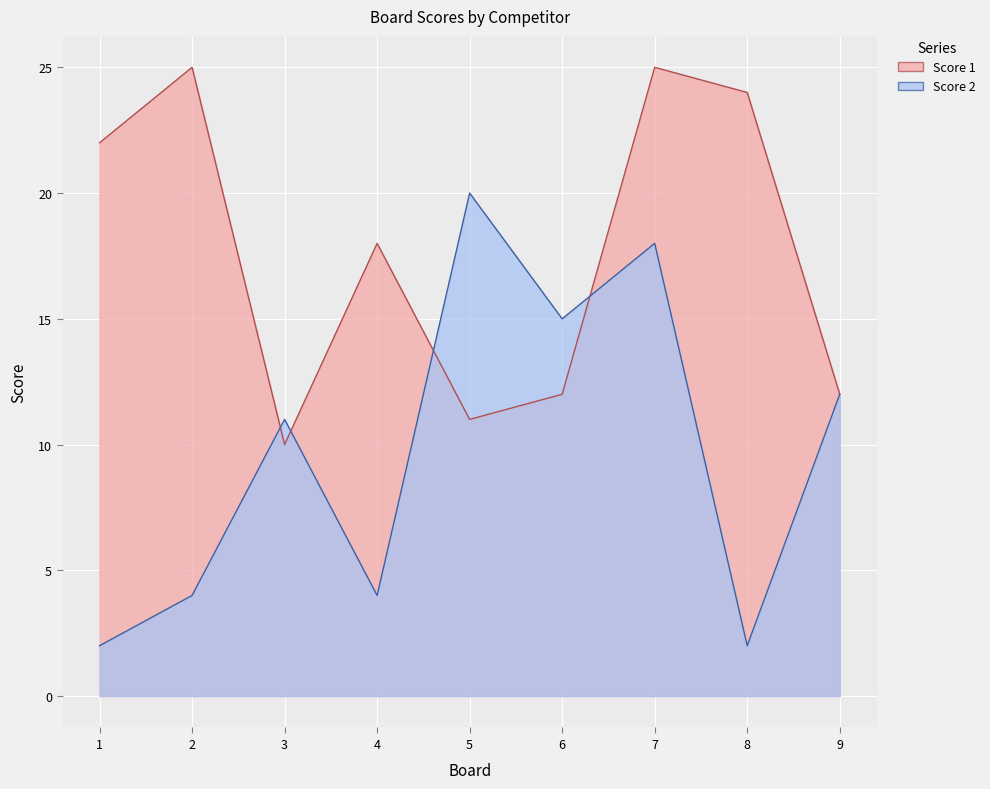

Where is the first local minimum for Score 1?

3